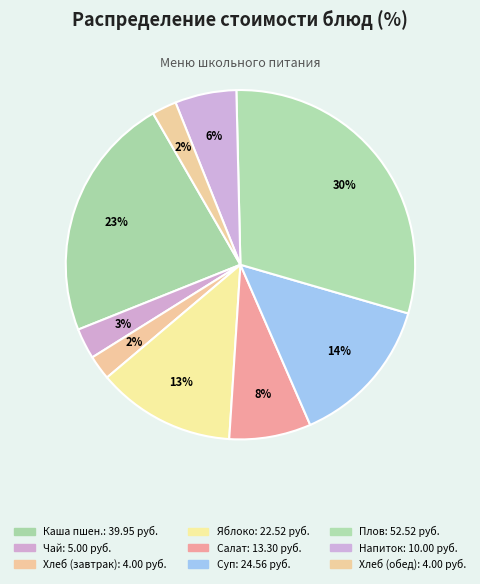

How many segments does this pie chart have?

9